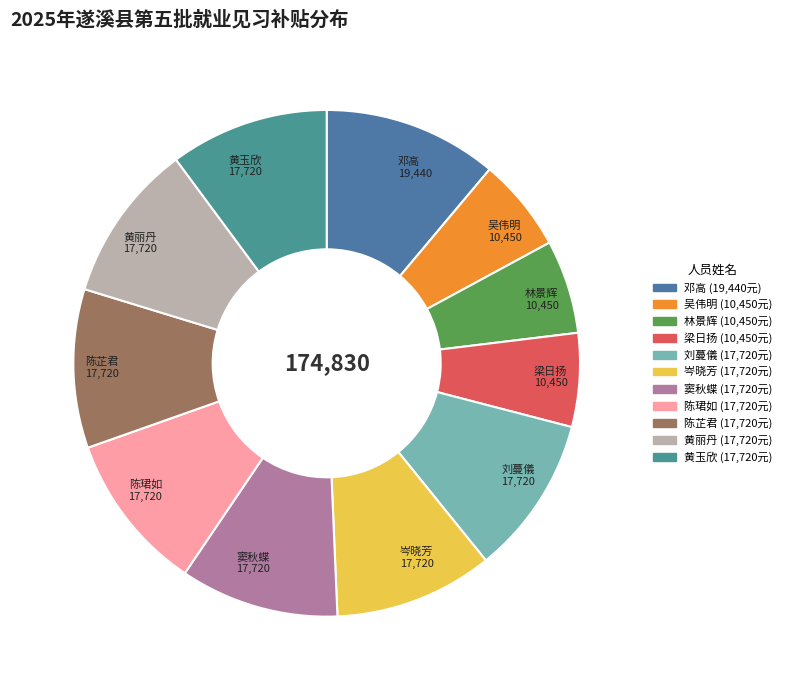

Is there a majority slice in this chart?

No